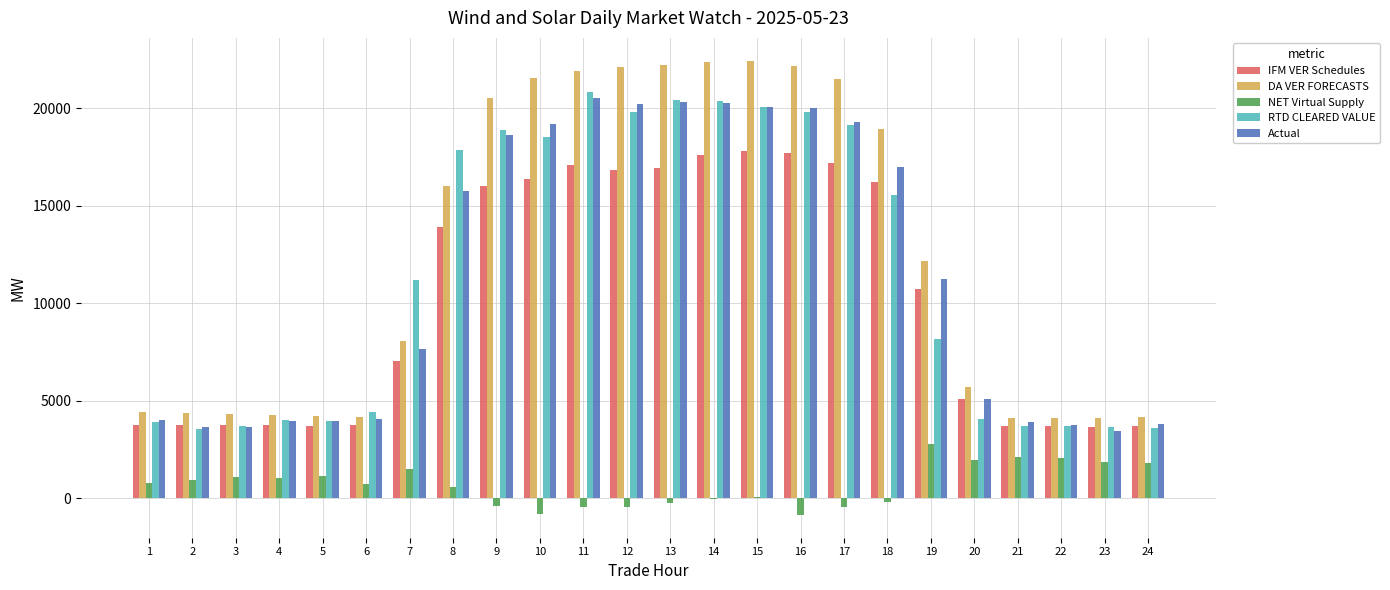

Is the value of IFM VER Schedules at 10 greater than the value of RTD CLEARED VALUE at 13?

No